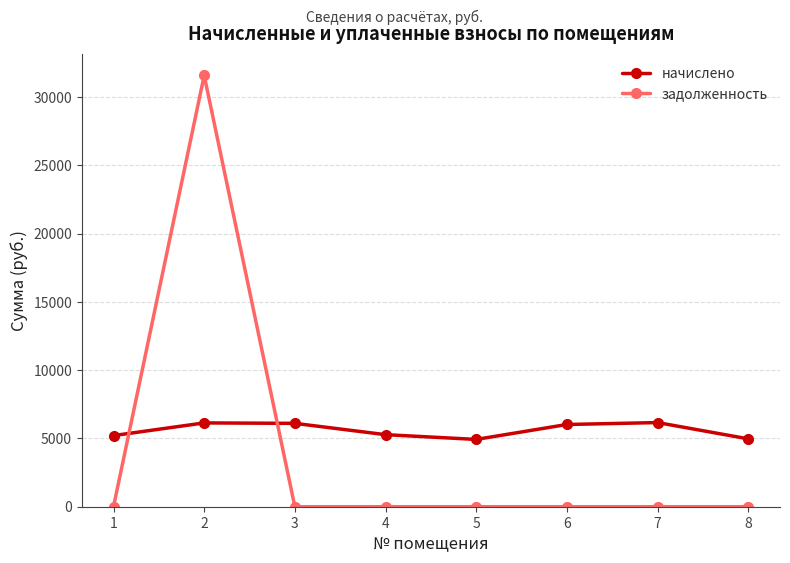

What is the sum of all начислено values?

44794.9